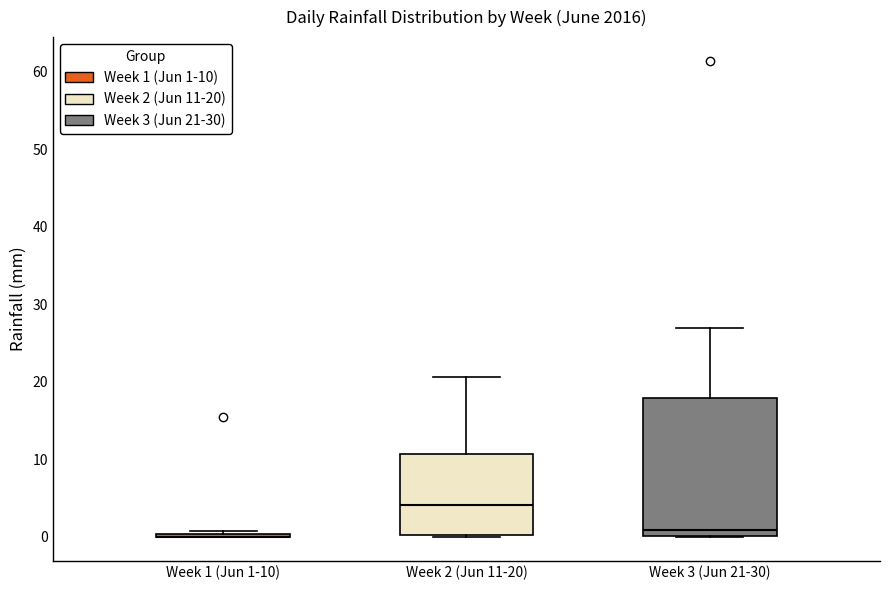

Where does the median line of the box for Week 2 (Jun 11-20) sit on the y-axis? The values are not printed on the chart, so give them approximately, as read against the axis.

4